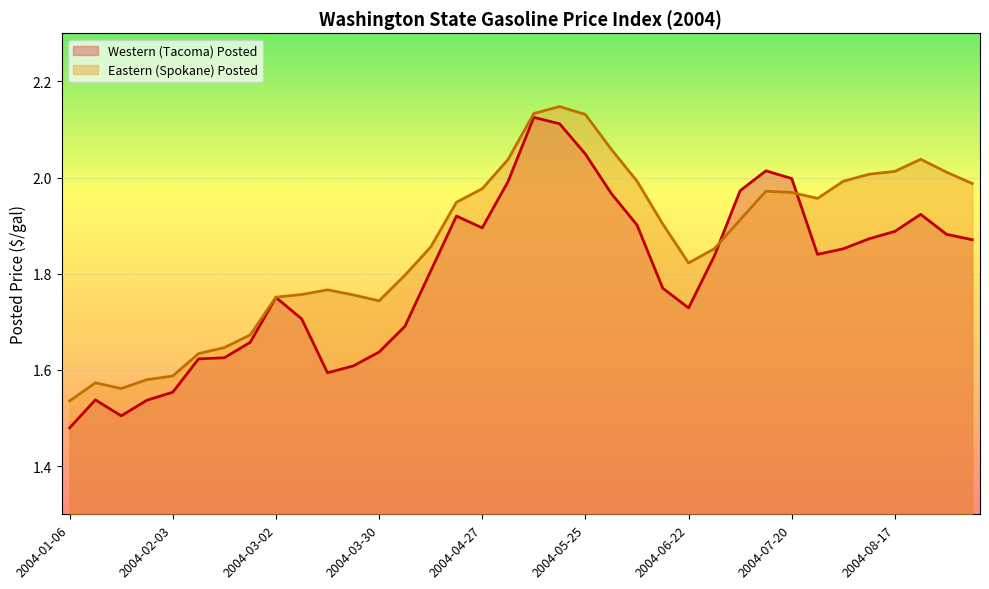

In Eastern (Spokane) Posted, how many points are higher than both neighbors (excluding endpoints)?

5